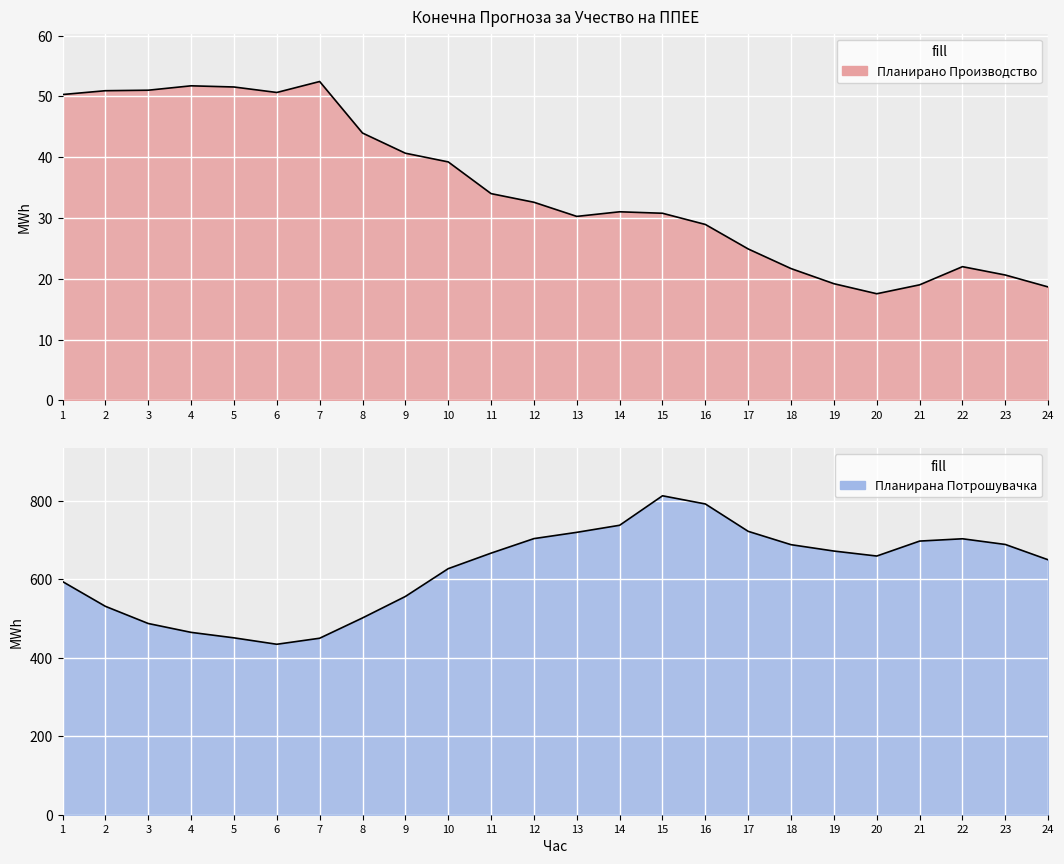

Count the number of data series in this chart.

2